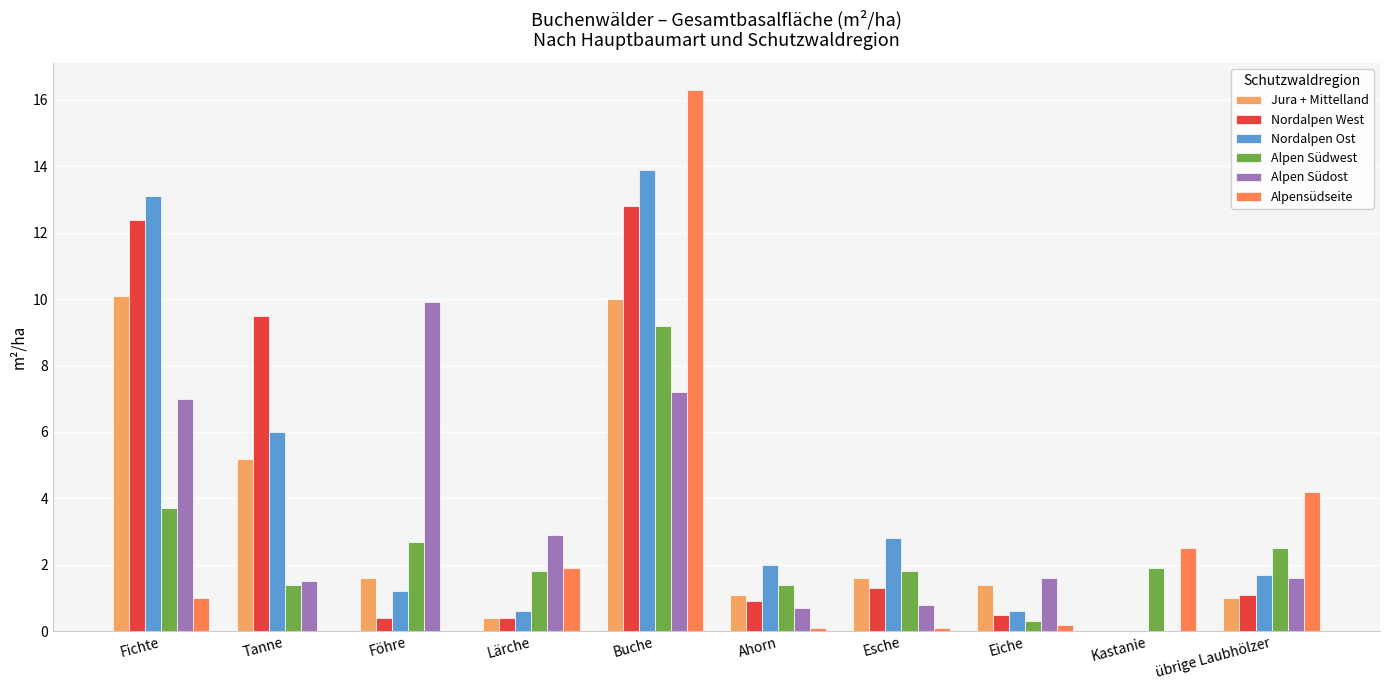

Between Buche and Esche, which series saw the biggest shift?

Alpensüdseite